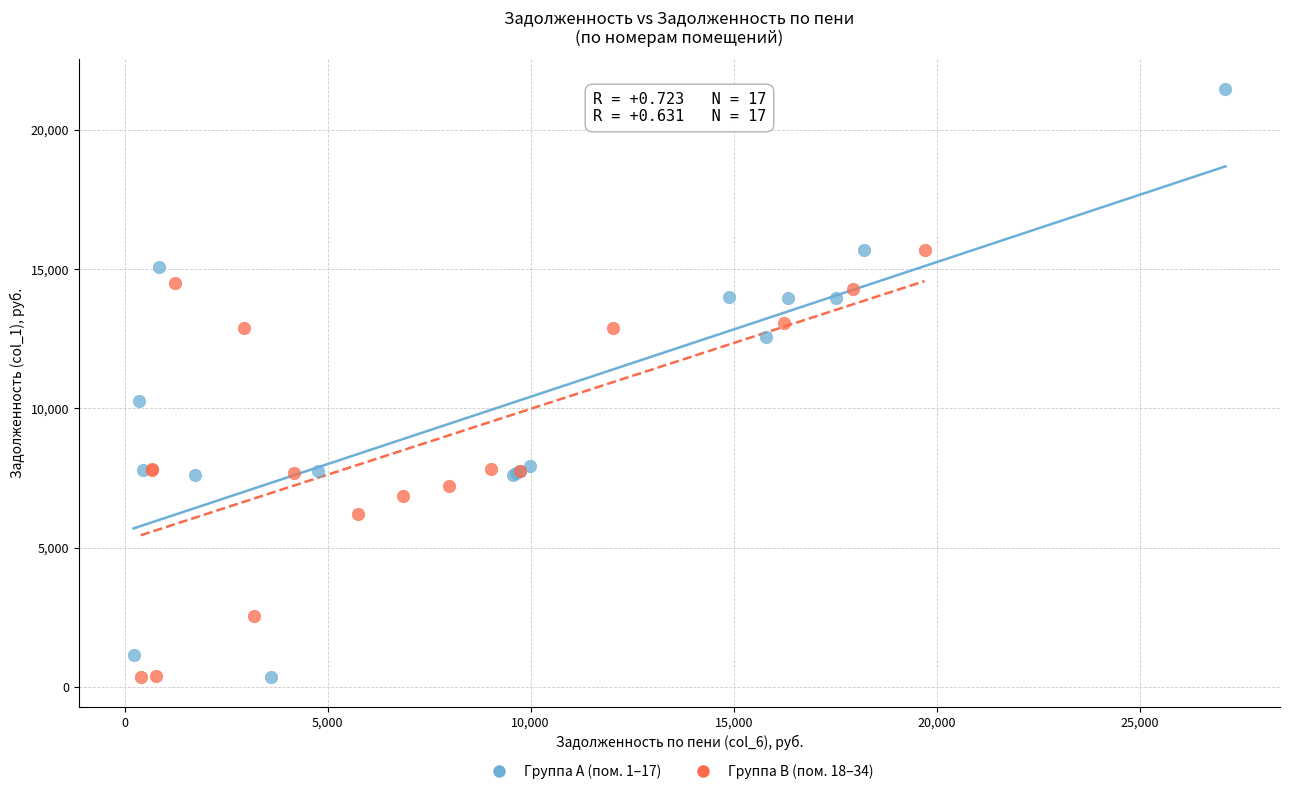

Which series has the largest Y range (max minus min)?

Группа A (пом. 1–17)